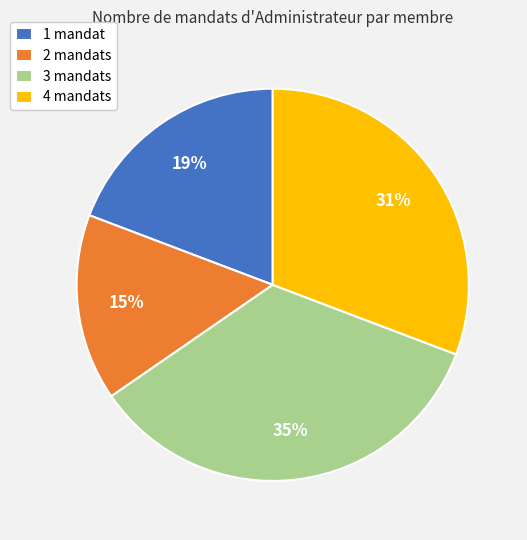

Approximately how many times larger is the value at 3 mandats compared to 4 mandats?

1.1